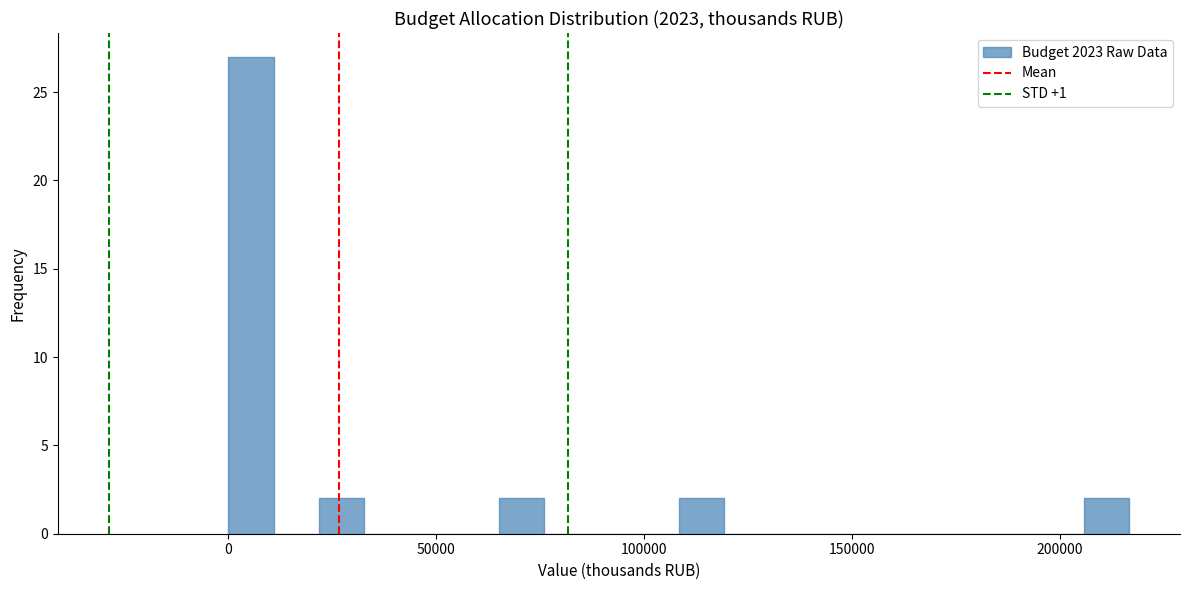

Read against the x-axis, roughly where is the centre of the tallest bar?

5000